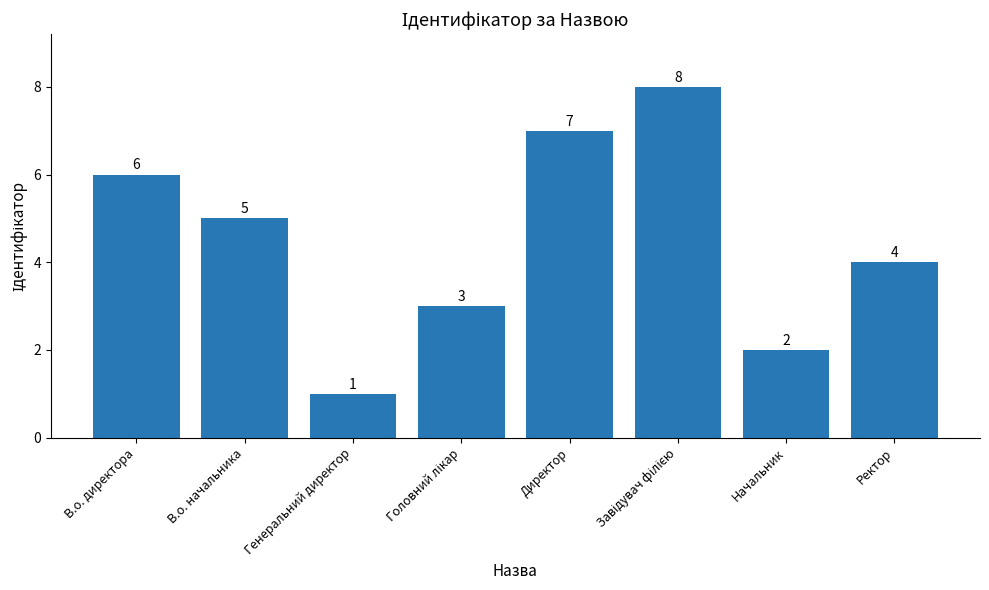

What is the label of the 4th bar from the right?

Директор